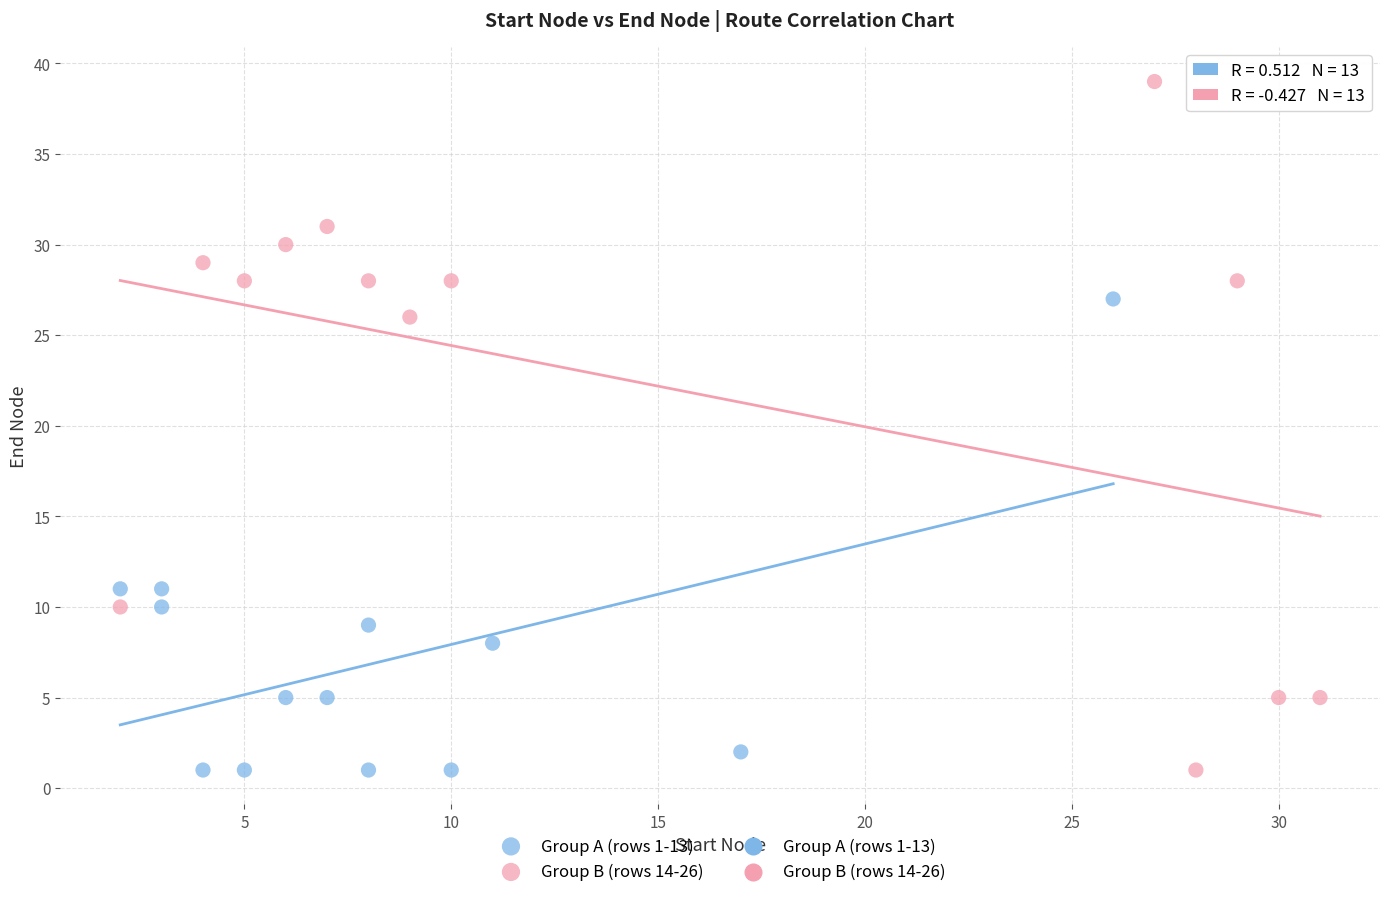

Which series has the widest spread of Y values?

Group B (rows 14-26)